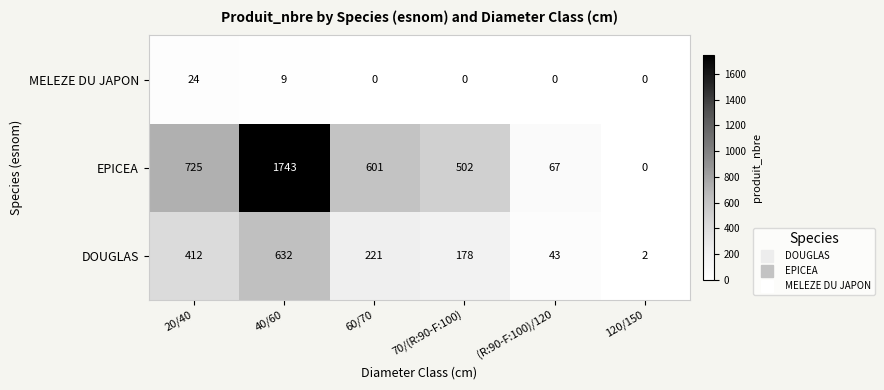

What is the difference between the maximum and second lowest values in the MELEZE DU JAPON series?

24